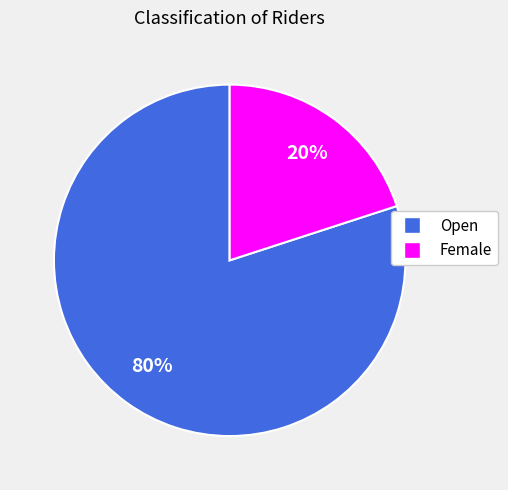

Which has a higher value, Open or Female?

Open